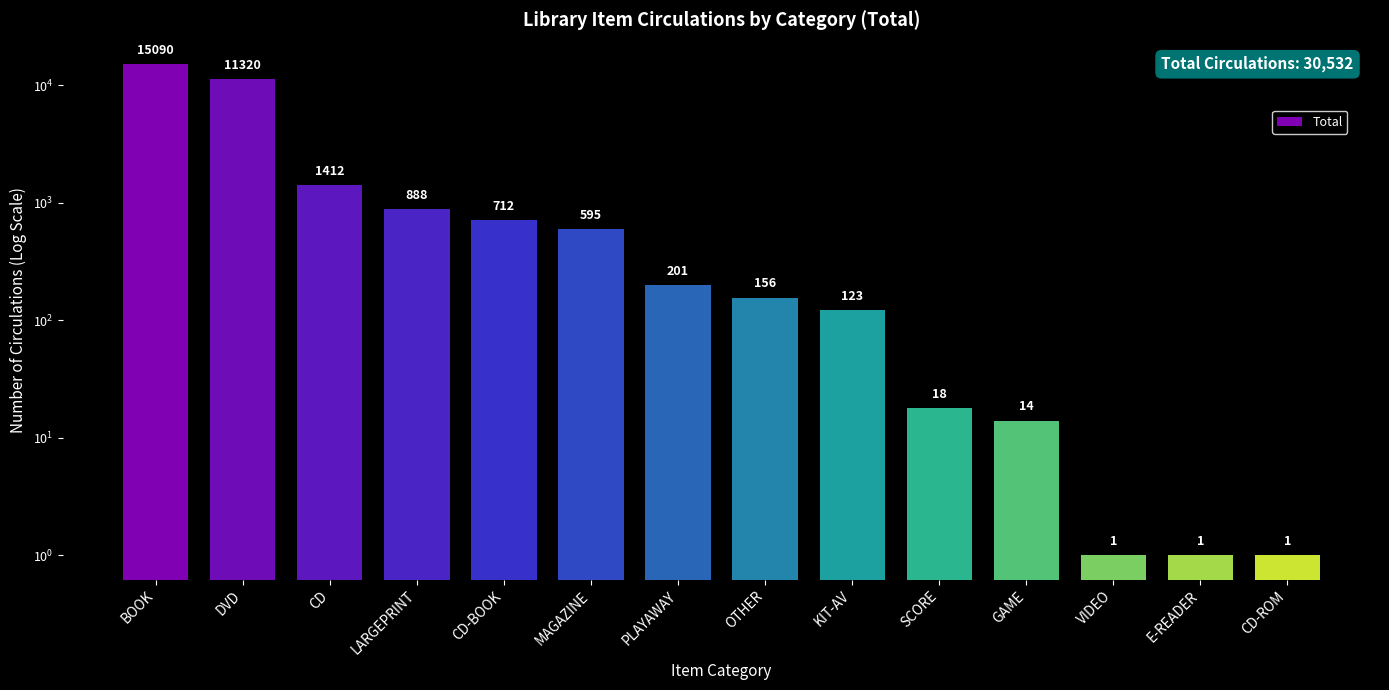

Reading right to left, transcribe all the data shown in this chart.

1	1	1	14	18	123	156	201	595	712	888	1412	11320	15090